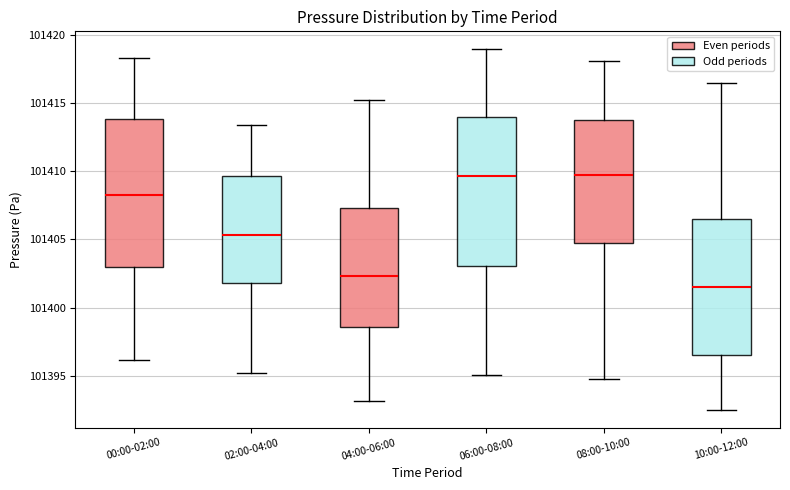

Where is the upper edge of the box for 00:00-02:00 on the y-axis? The values are not printed on the chart, so give them approximately, as read against the axis.

101414.0